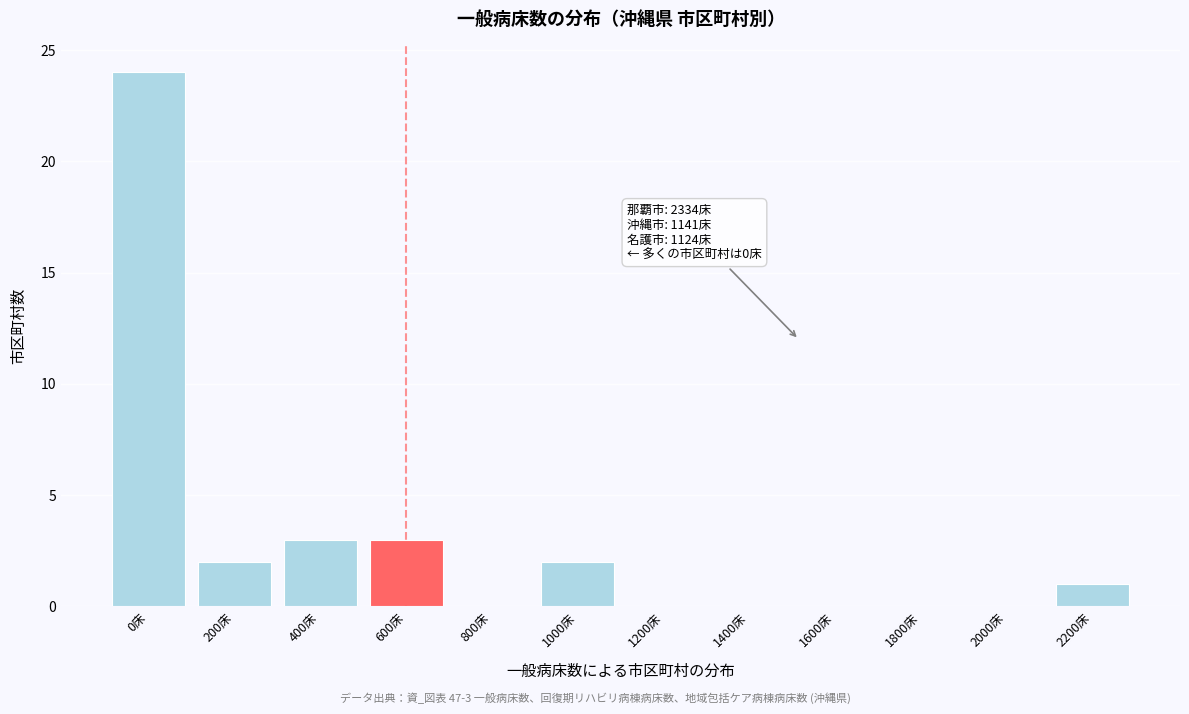

Reading left to right, transcribe all the data shown in this chart.

0床=24	200床=2	400床=3	600床=3	800床=0	1000床=2	1200床=0	1400床=0	1600床=0	1800床=0	2000床=0	2200床=1